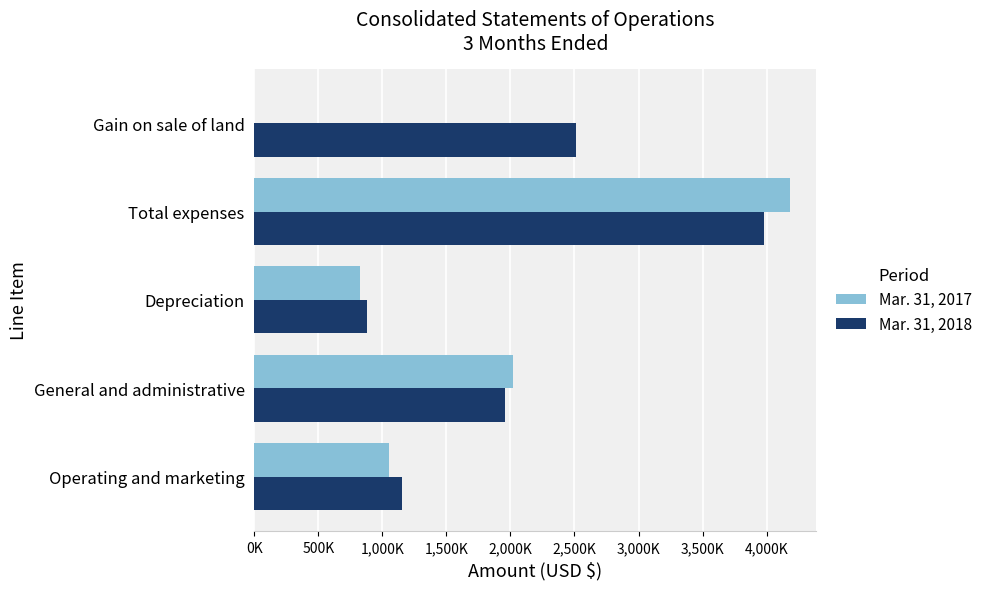

What are all the series names shown in the legend?

Mar. 31, 2017, Mar. 31, 2018